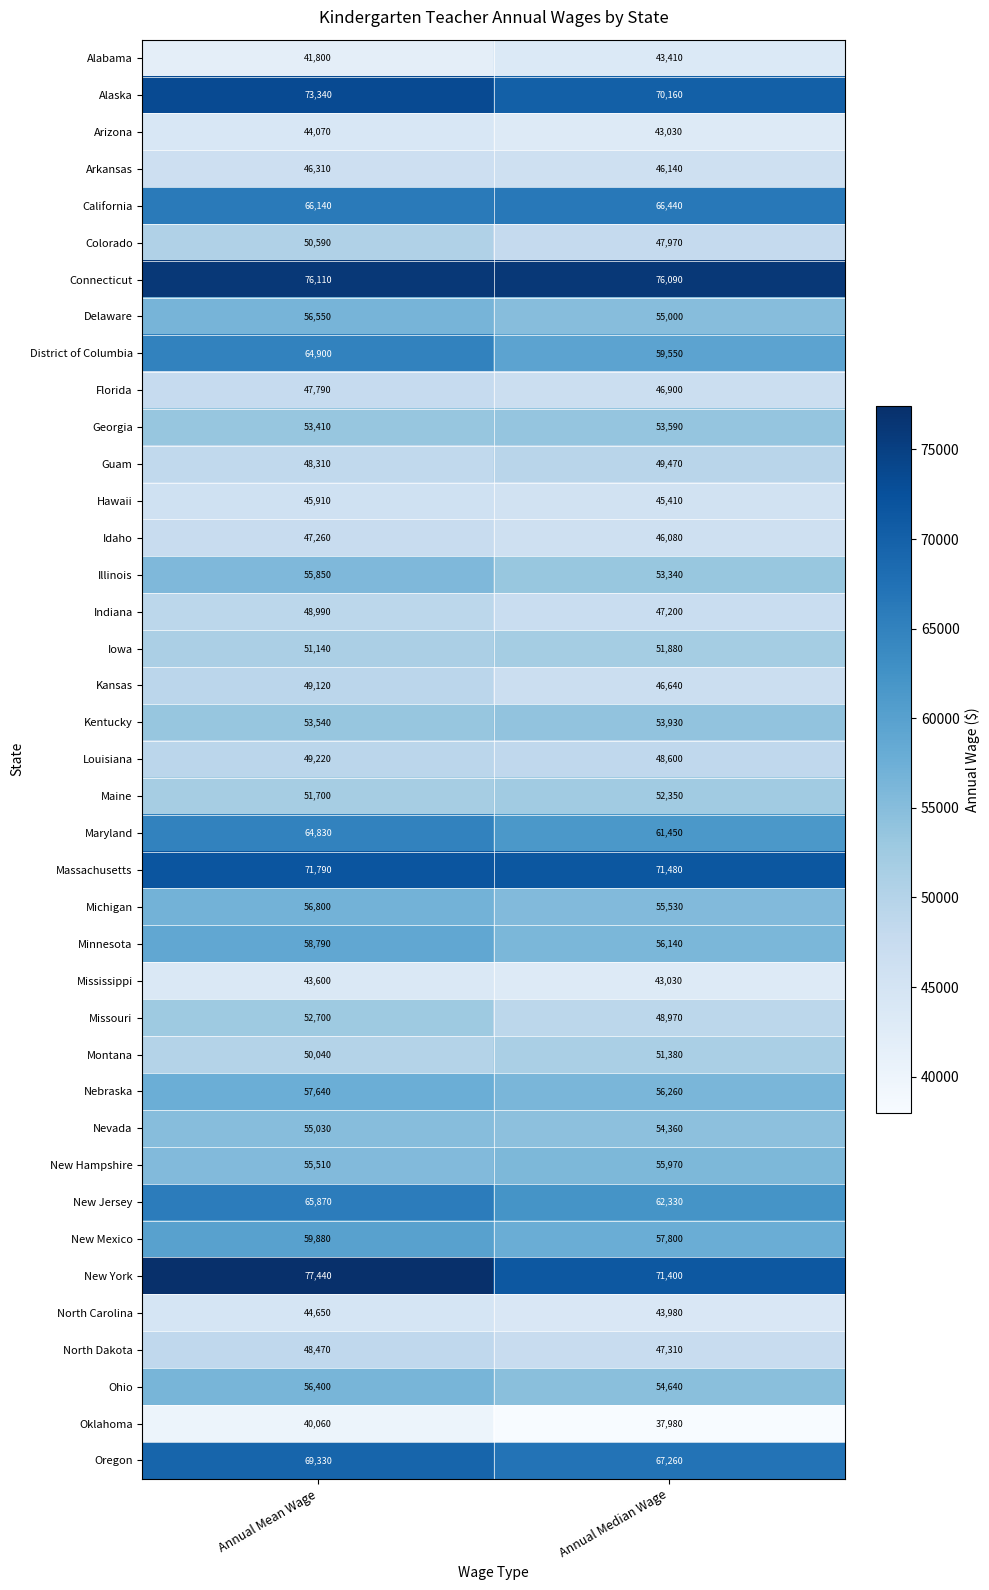

What is the total value across all series at Annual Mean Wage?

2150880